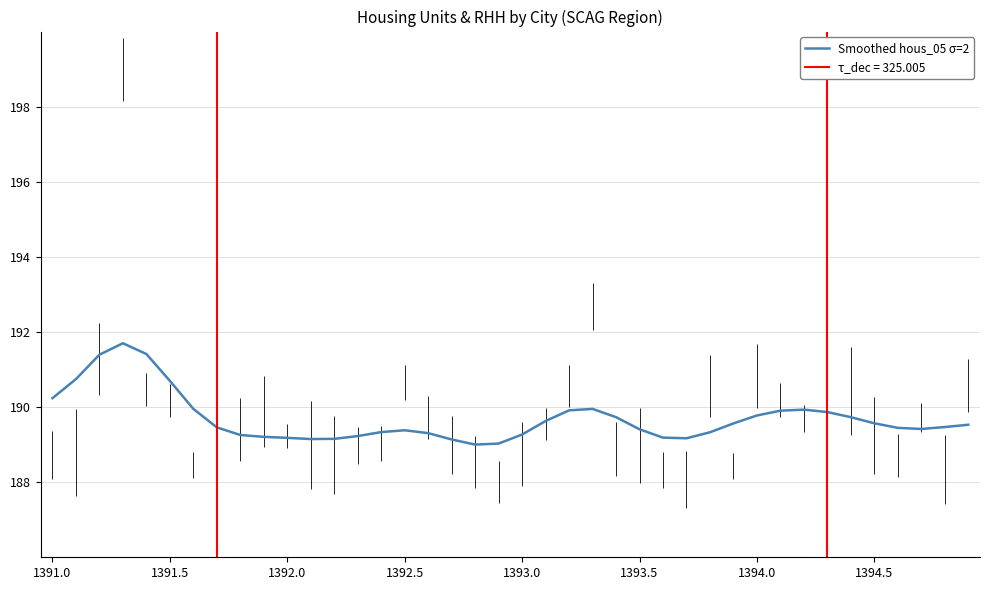

What is the lowest value of the Smoothed hous_05 σ=2 series?

189.0